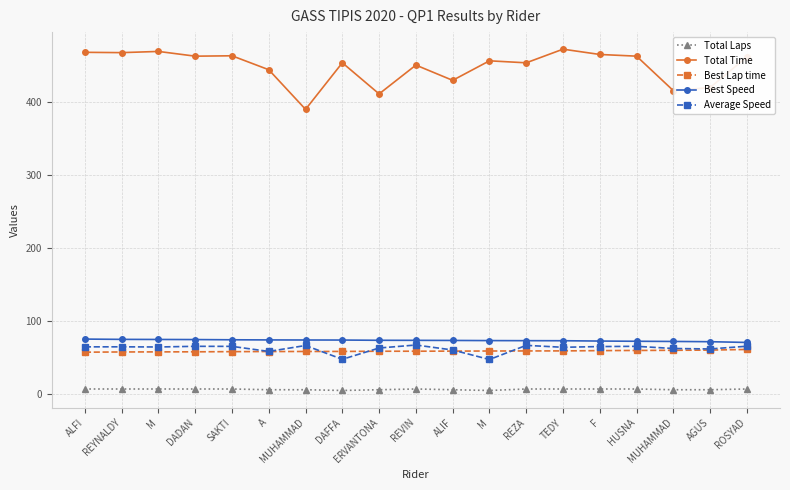

How many distinct data groups are displayed?

5